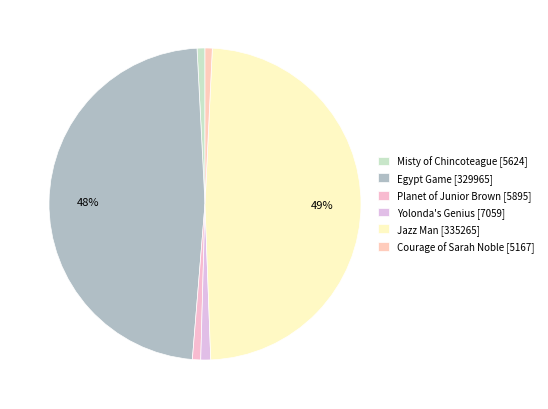

To the nearest percent, what percentage of the pie is Courage of Sarah Noble?

1%